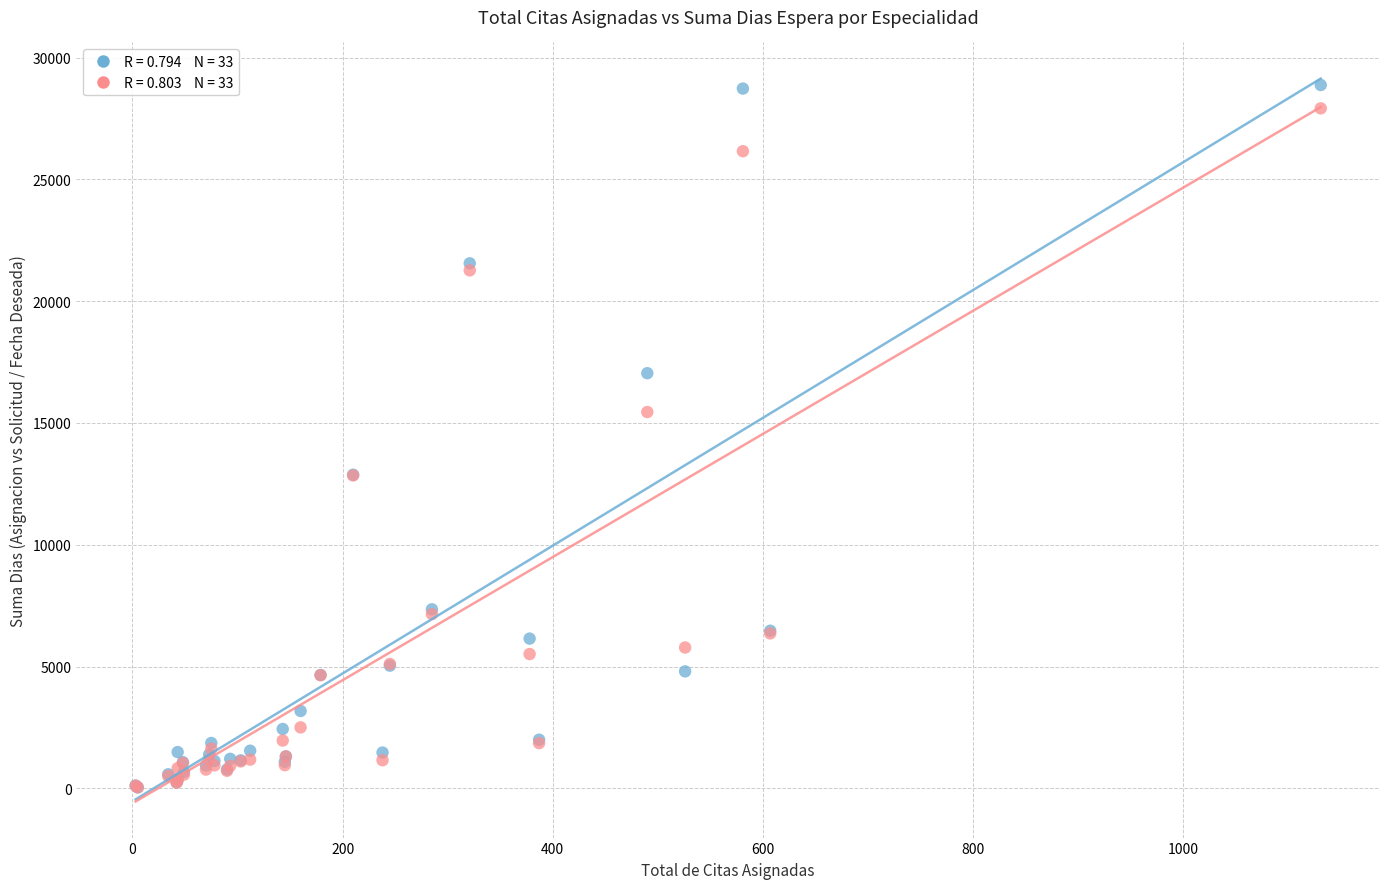

Across all series, what Y value is closest to 14458?

15450